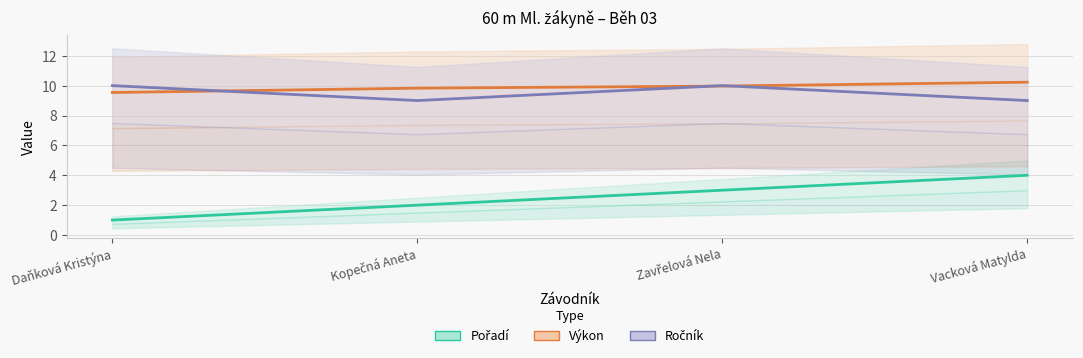

Where is Pořadí nearest to the value 2?

Kopečná Aneta